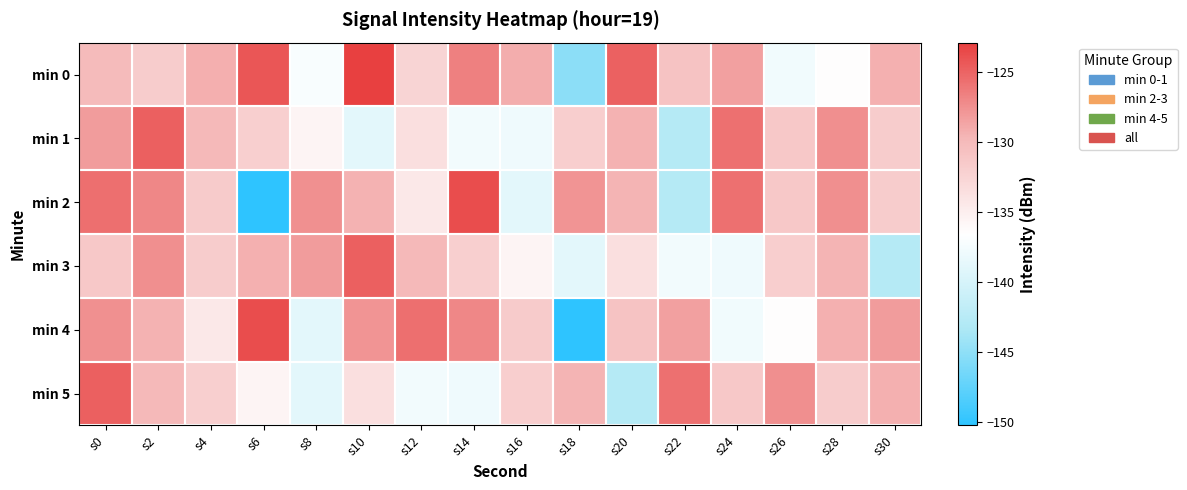

Which label corresponds to the smallest value in the chart?

s6